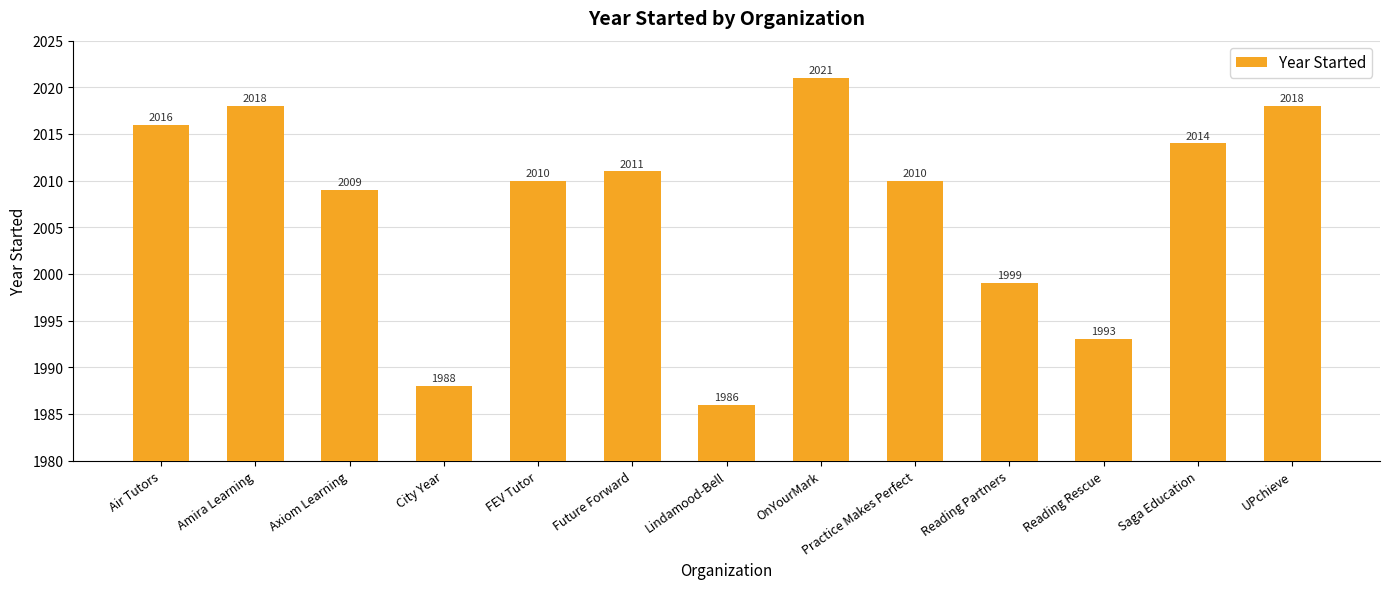

What is the ratio of the value at Reading Rescue to the value at Saga Education?

1.0